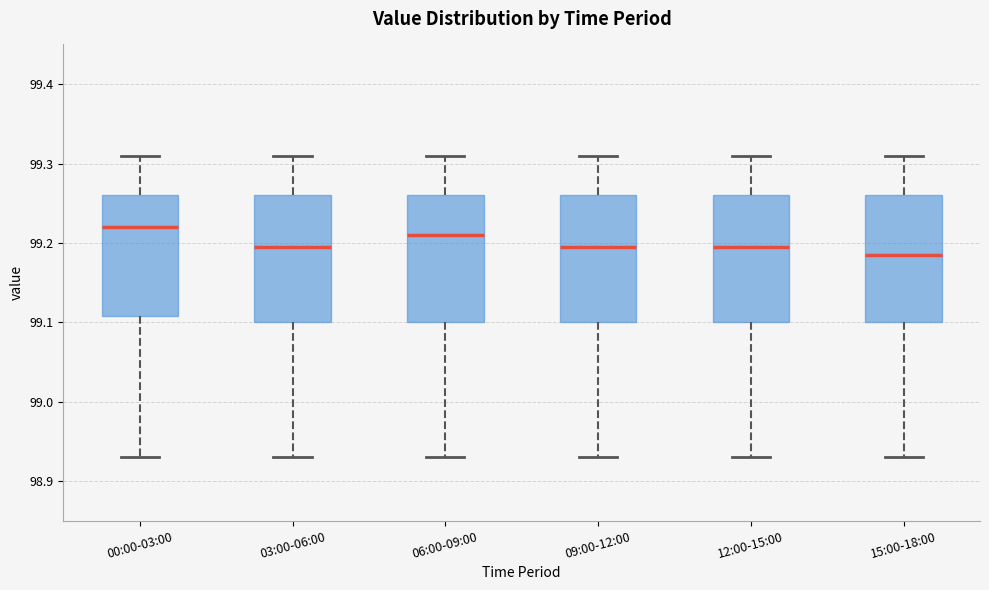

Reading left to right, read every box against the y-axis: the position of its median line, the range the box covers, and the ends of its whiskers. The values are not printed on the chart, so give them approximately, as read against the axis.

00:00-03:00: median 99.22, box 99.11 to 99.26, whiskers 98.93 to 99.31
03:00-06:00: median 99.20, box 99.10 to 99.26, whiskers 98.93 to 99.31
06:00-09:00: median 99.21, box 99.10 to 99.26, whiskers 98.93 to 99.31
09:00-12:00: median 99.20, box 99.10 to 99.26, whiskers 98.93 to 99.31
12:00-15:00: median 99.20, box 99.10 to 99.26, whiskers 98.93 to 99.31
15:00-18:00: median 99.19, box 99.10 to 99.26, whiskers 98.93 to 99.31